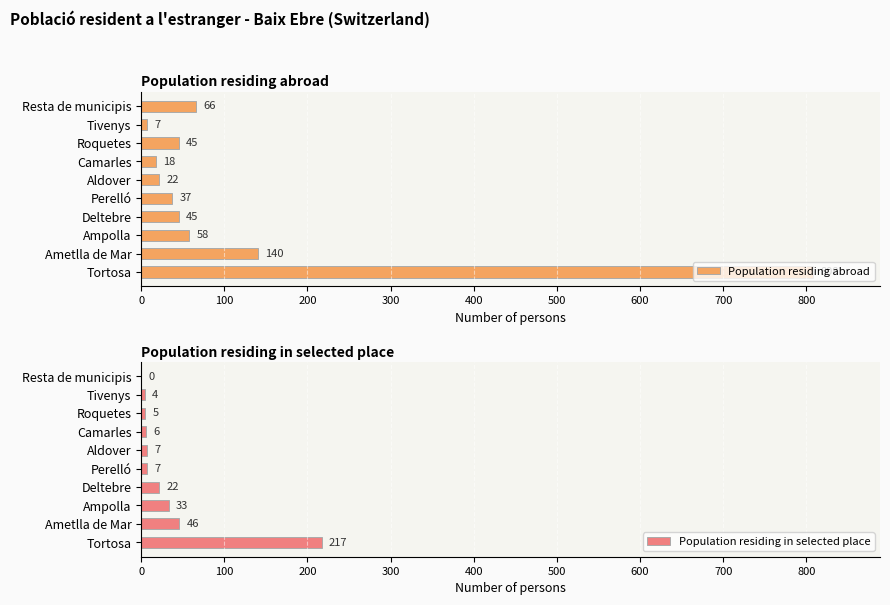

True or false: Population residing abroad has a value of 37 at Perelló.

True